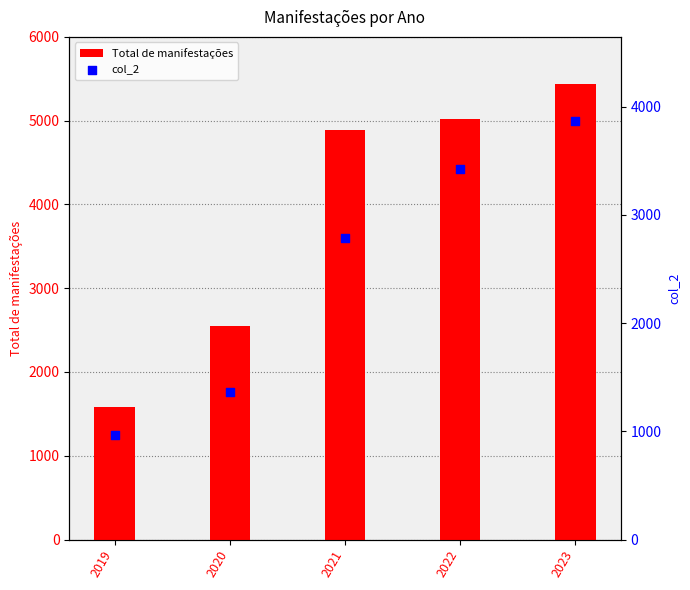

Which series reaches the maximum Y coordinate?

Total de manifestações